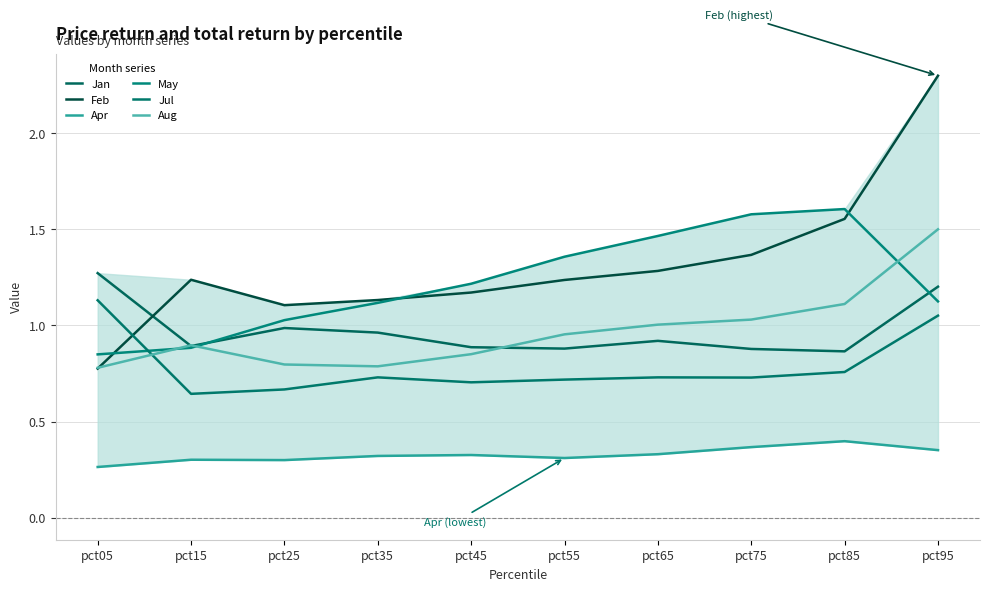

Where is the first local maximum for Aug?

pct15